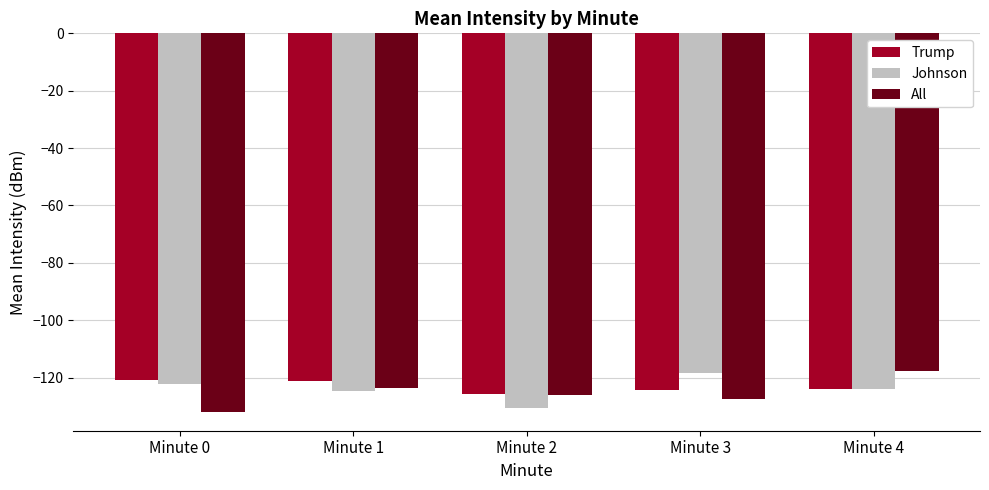

How many groups of bars are there?

5